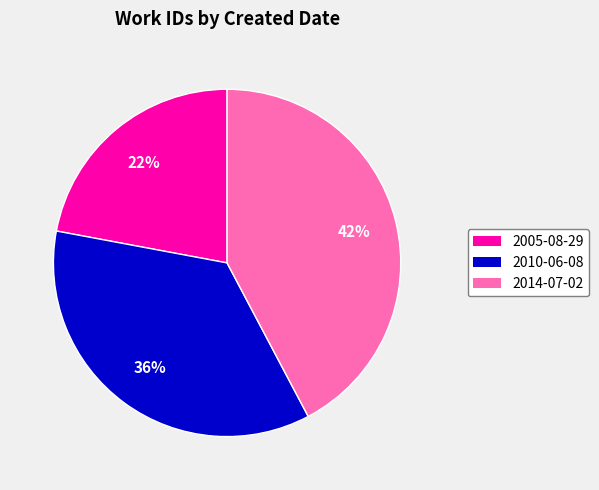

Does 2014-07-02 account for over 50% of the chart?

No